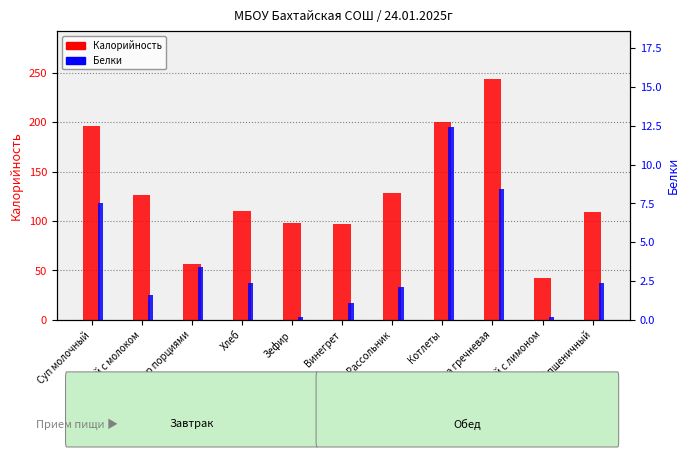

What is the smallest value displayed?

0.2